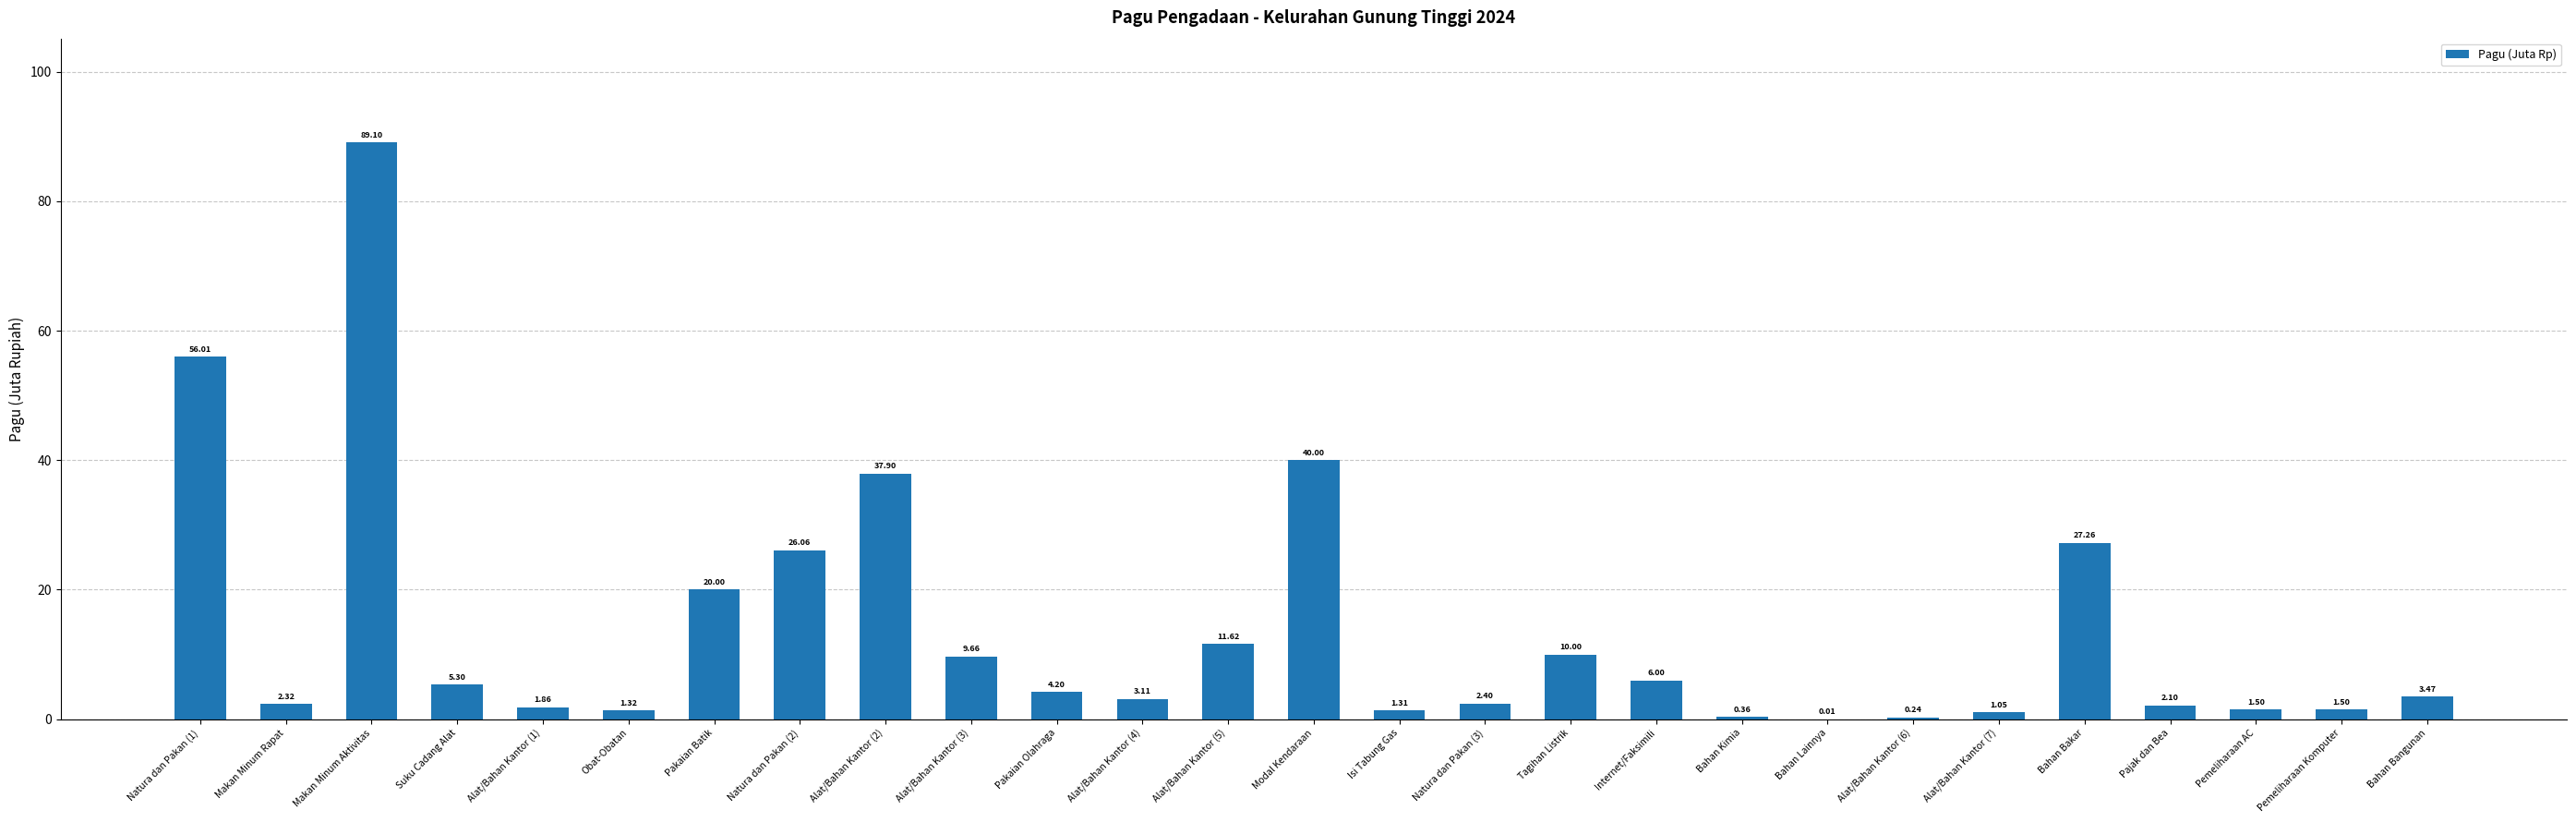

What is the greatest value displayed?

89.1